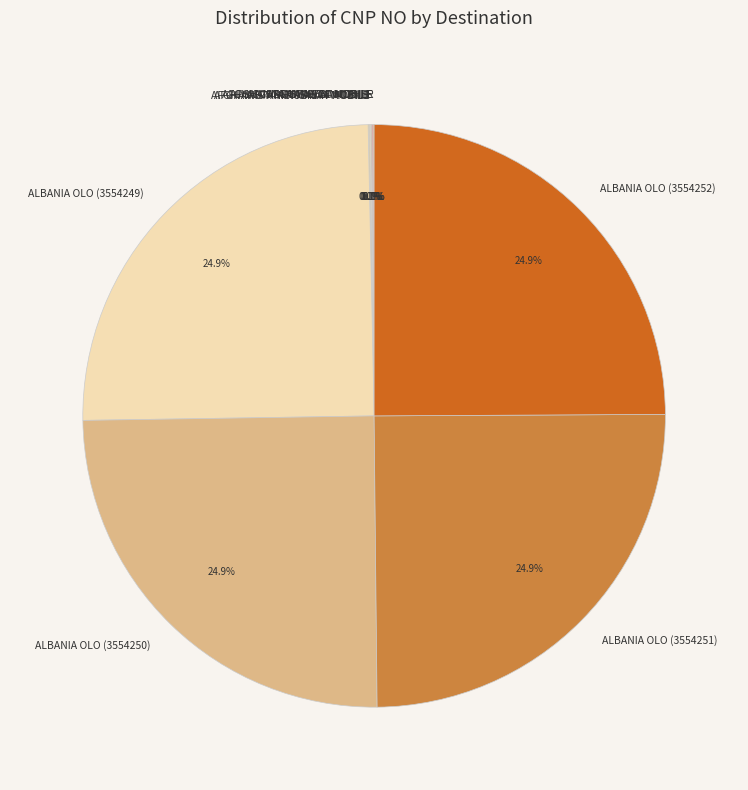

Is there a majority slice in this chart?

No